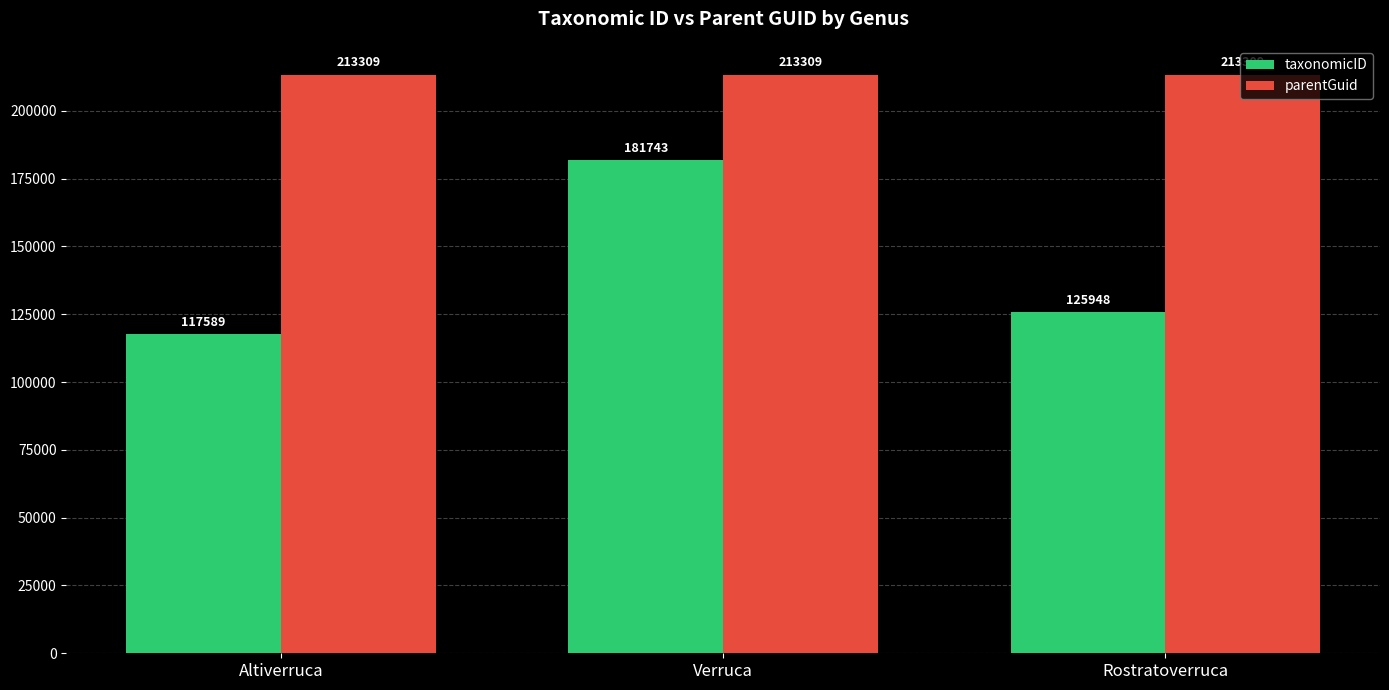

At which label does taxonomicID reach its peak?

Verruca